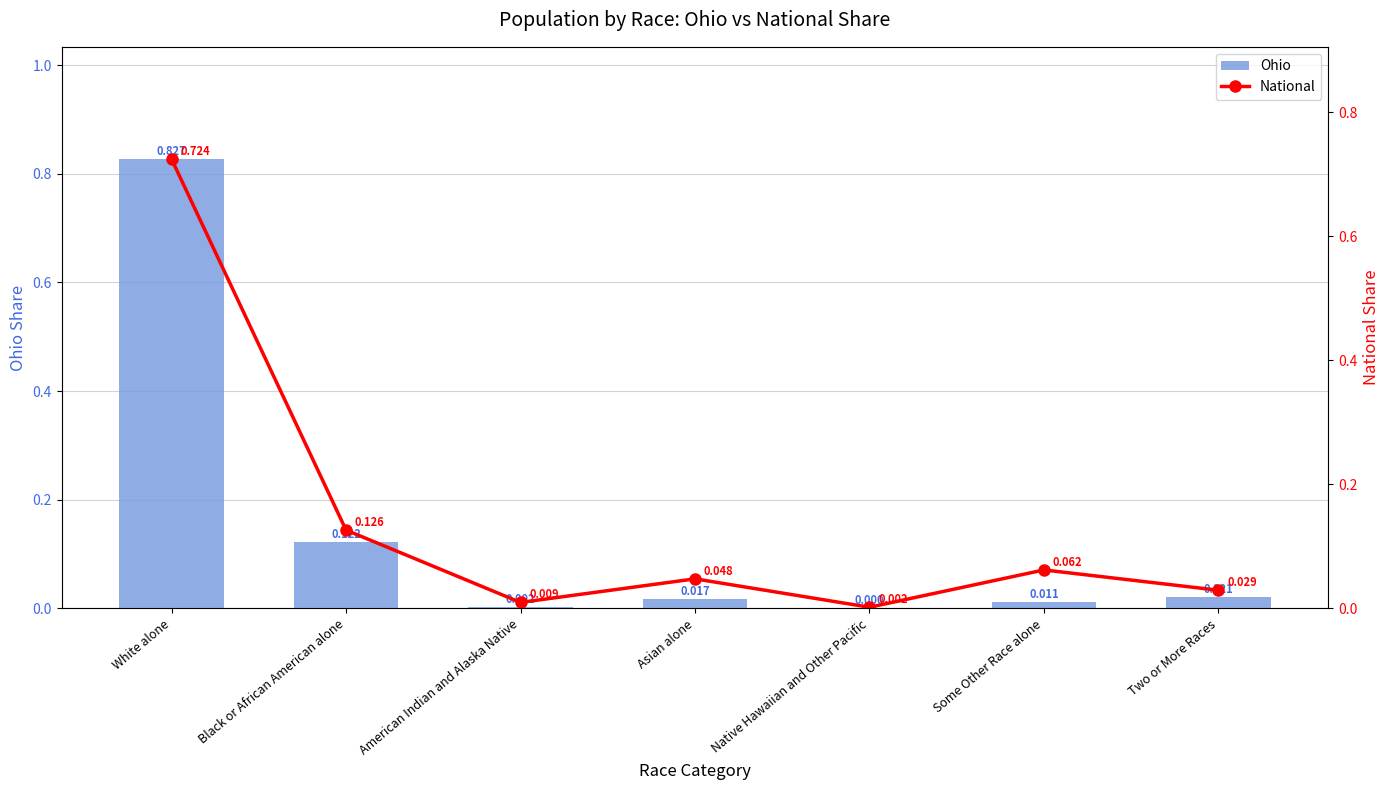

Which series has the largest total across all categories?

Ohio